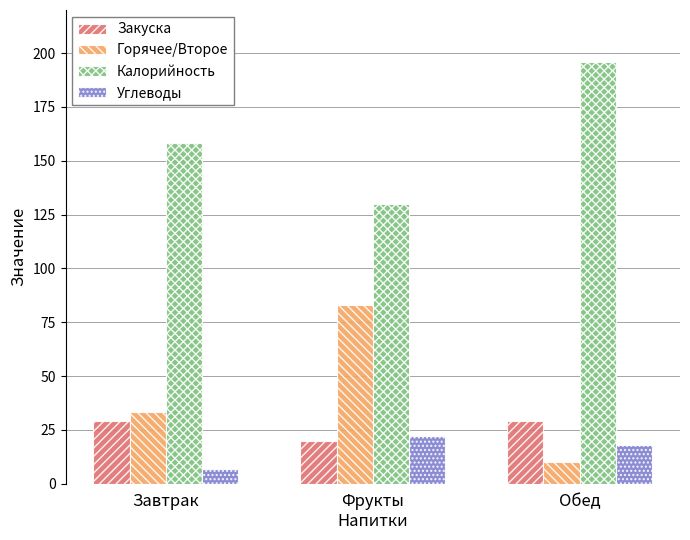

Which series has the widest spread of values?

Горячее/Второе